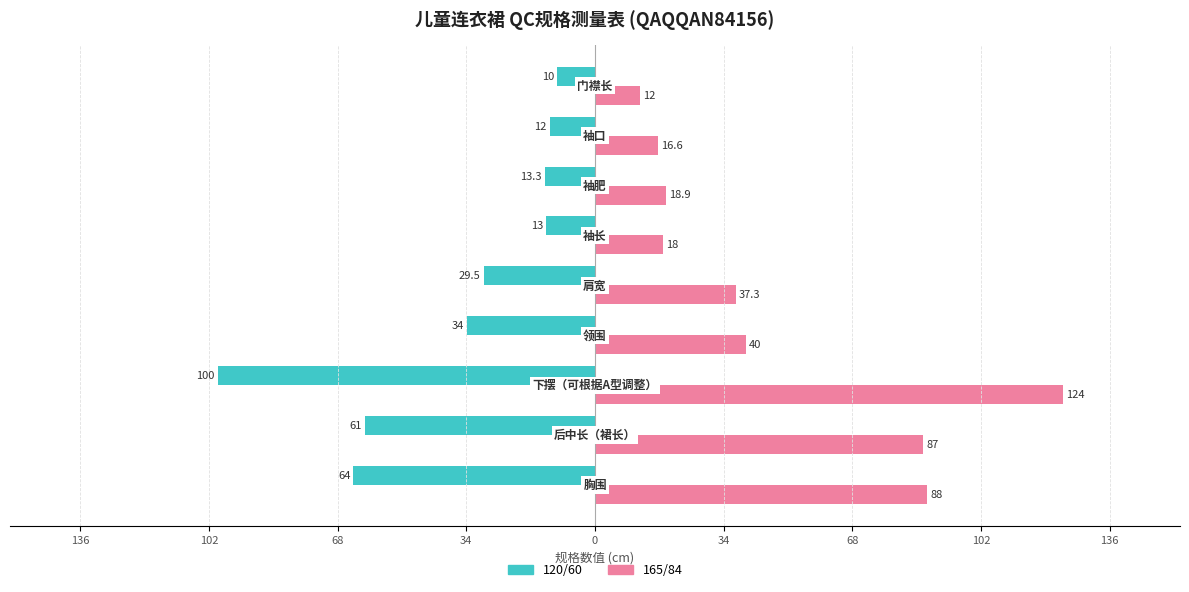

Which series has the largest range (max minus min)?

165/84